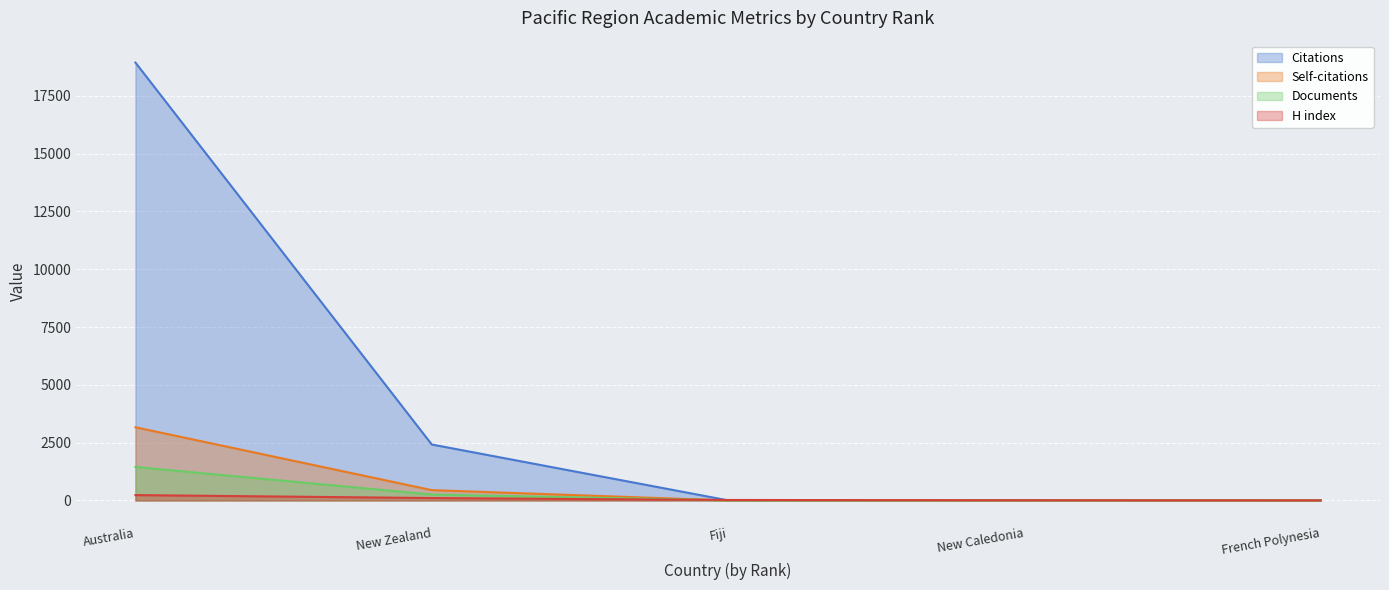

How many lines are shown in the chart?

4